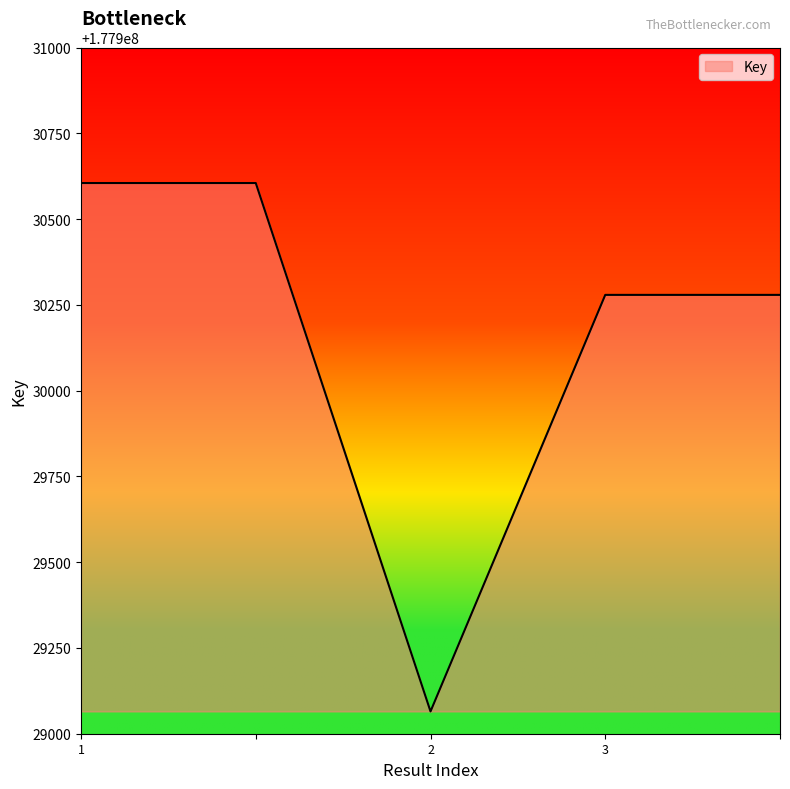

How many lines are shown in the chart?

1